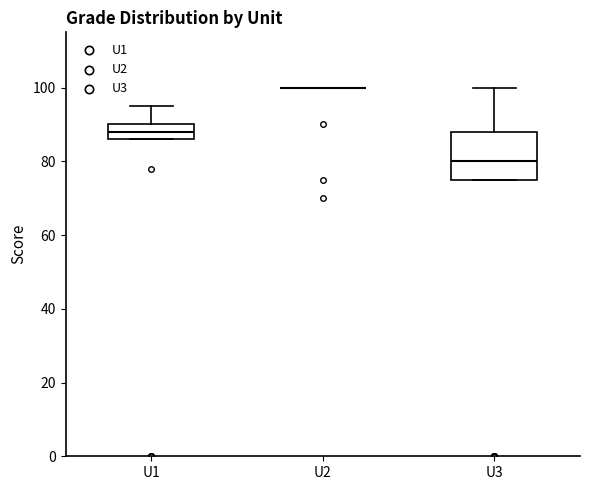

Where is the upper edge of the box for U3 on the y-axis? The values are not printed on the chart, so give them approximately, as read against the axis.

88